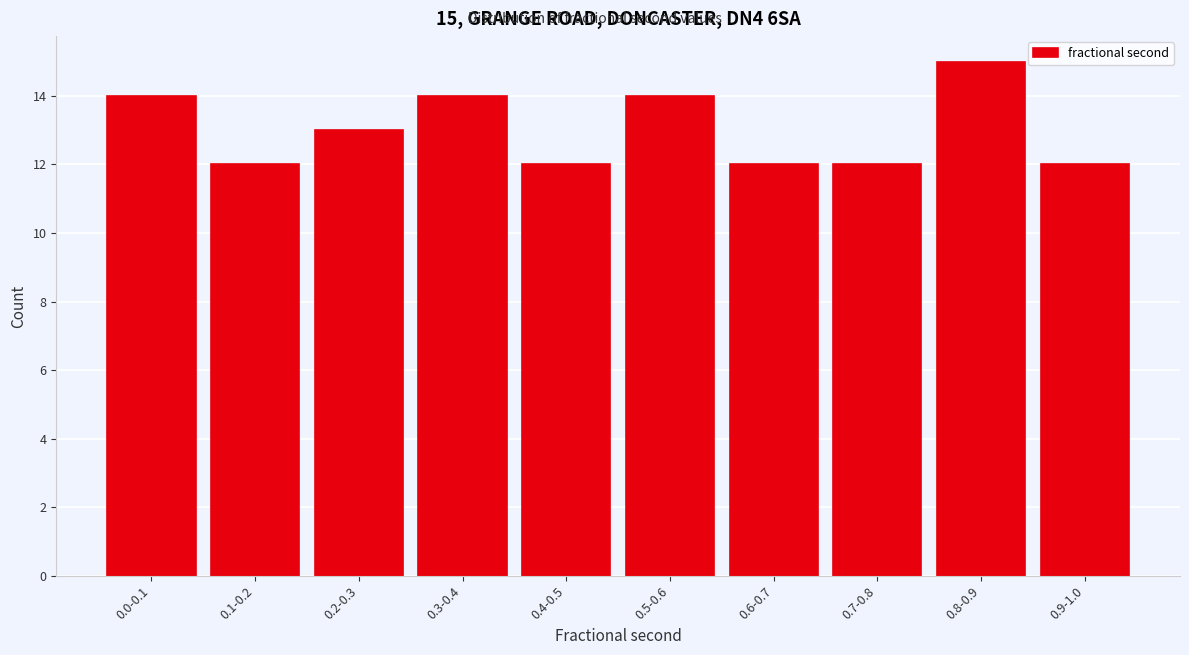

Reading left to right, extract all data points from this chart.

0.0-0.1=14	0.1-0.2=12	0.2-0.3=13	0.3-0.4=14	0.4-0.5=12	0.5-0.6=14	0.6-0.7=12	0.7-0.8=12	0.8-0.9=15	0.9-1.0=12